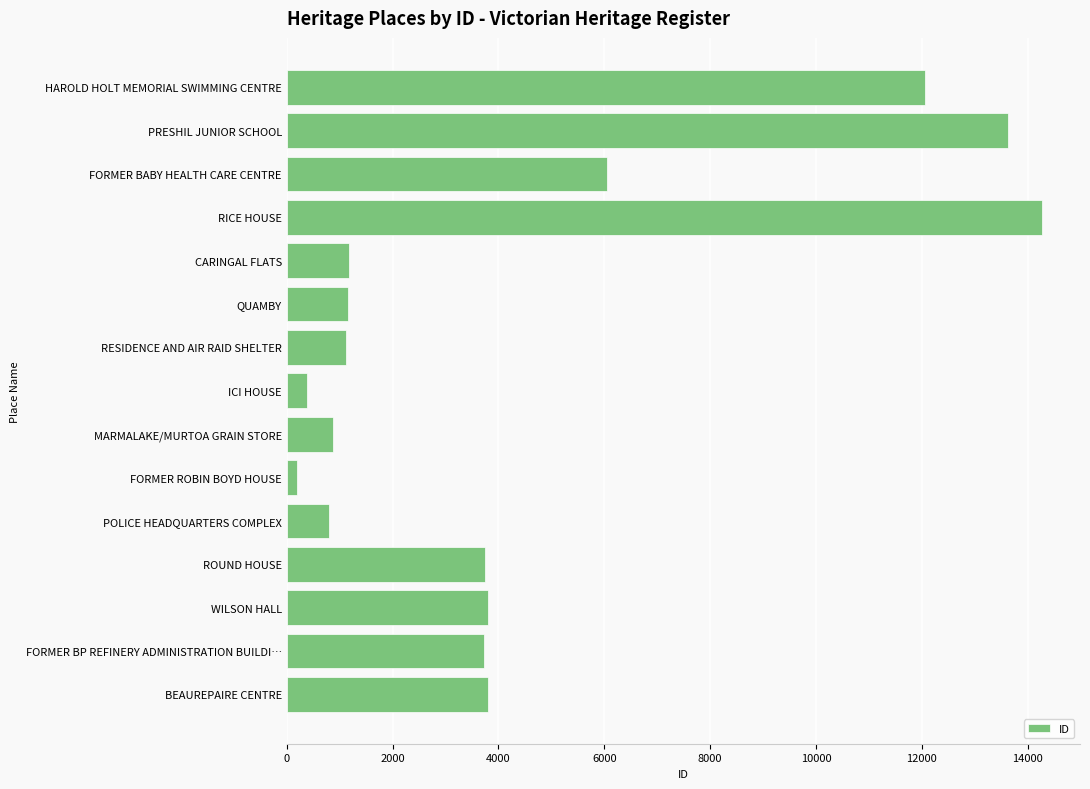

What is the smallest value displayed?

191